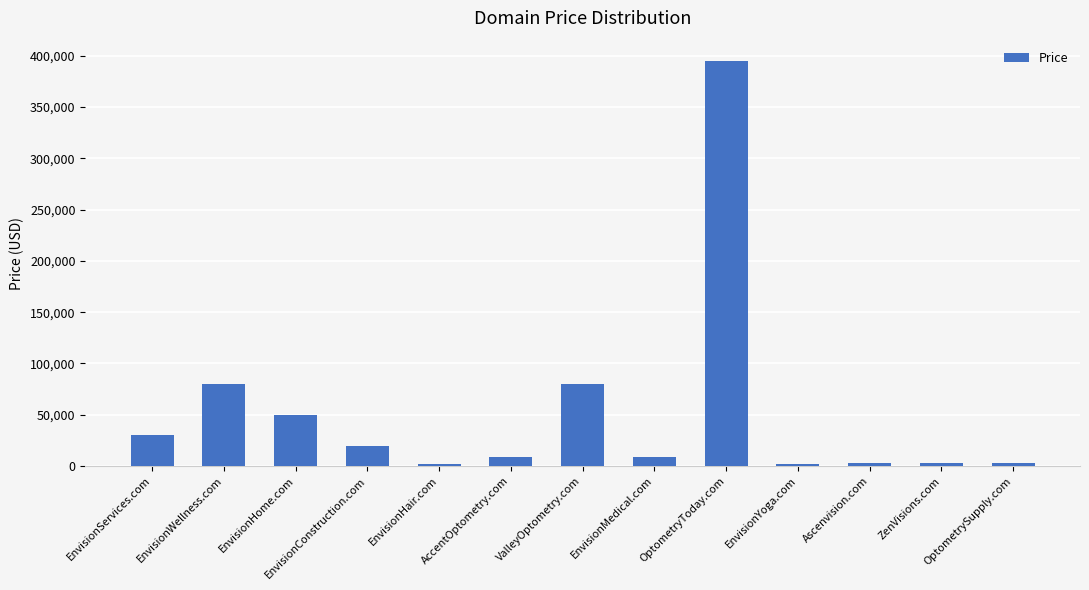

True or false: the data shows 49888 at EnvisionHome.com.

True